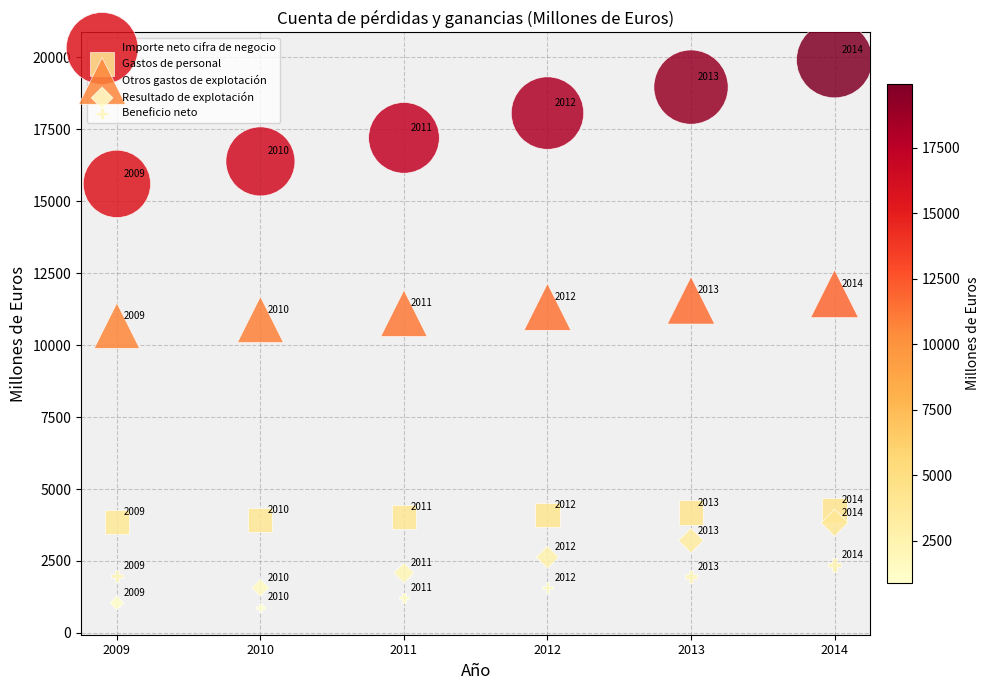

What is the X range (max minus min) for the scatter plot?

5.0